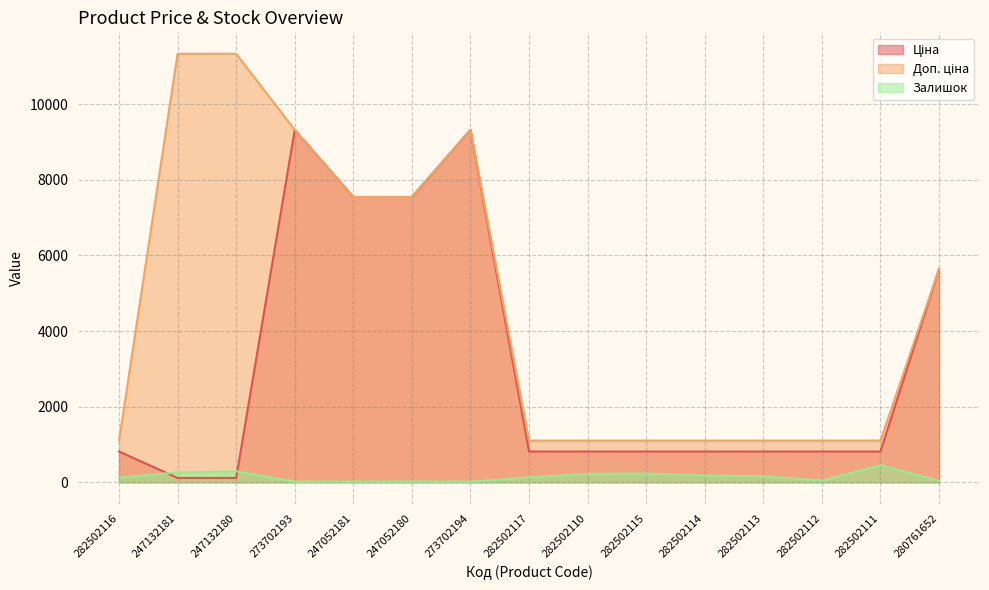

How many lines are shown in the chart?

3